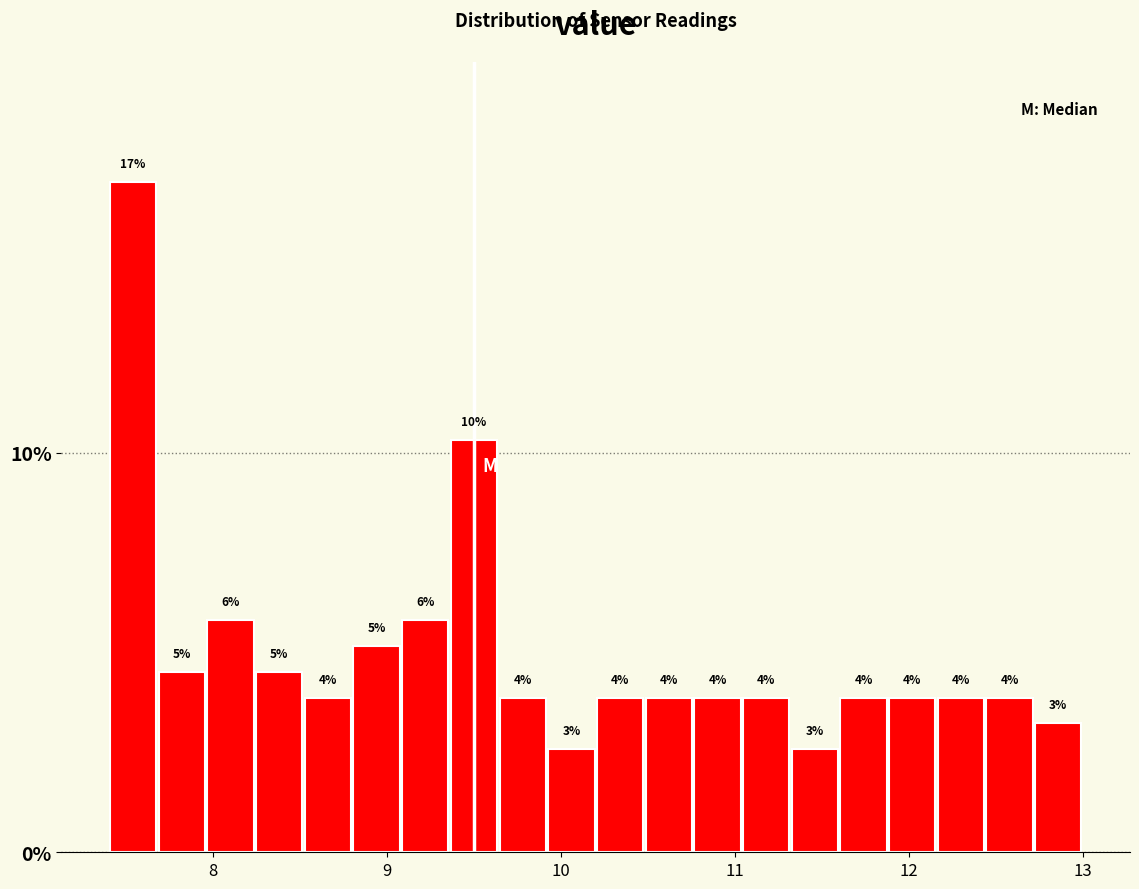

Read against the x-axis, roughly where is the centre of the tallest bar?

7.5